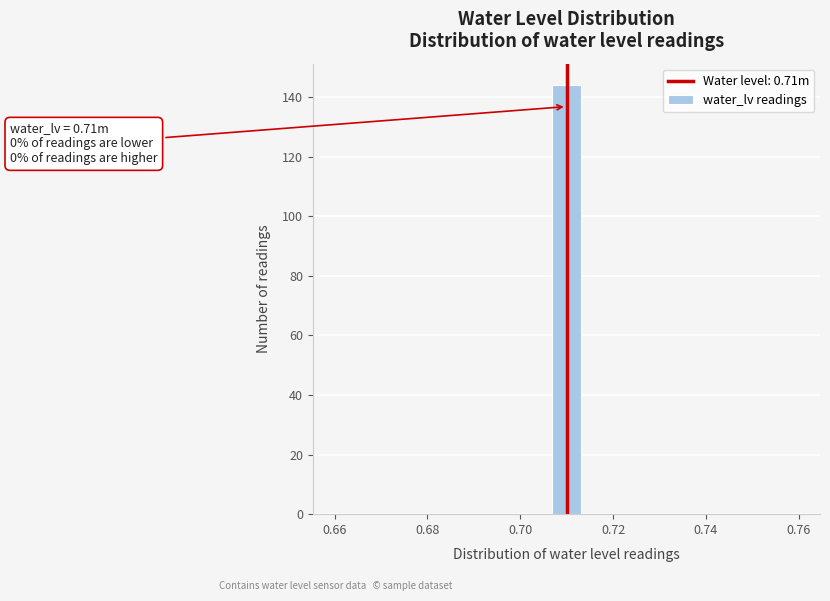

Read against the x-axis, roughly where is the centre of the tallest bar?

0.710